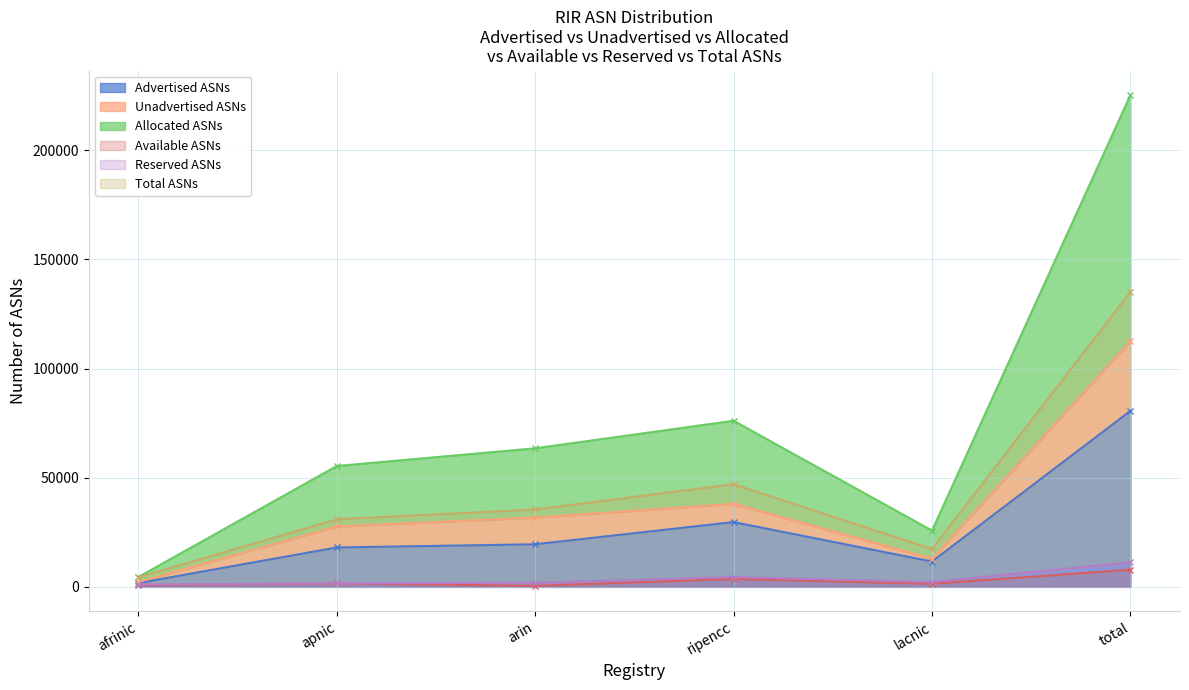

What is the sum of all Advertised ASNs values?

161214